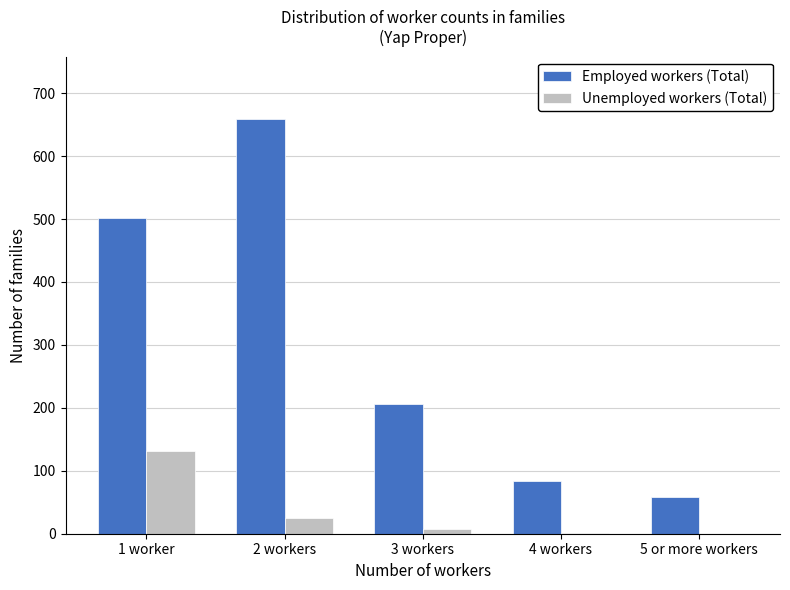

At which label is Unemployed workers (Total) closest to 66?

2 workers